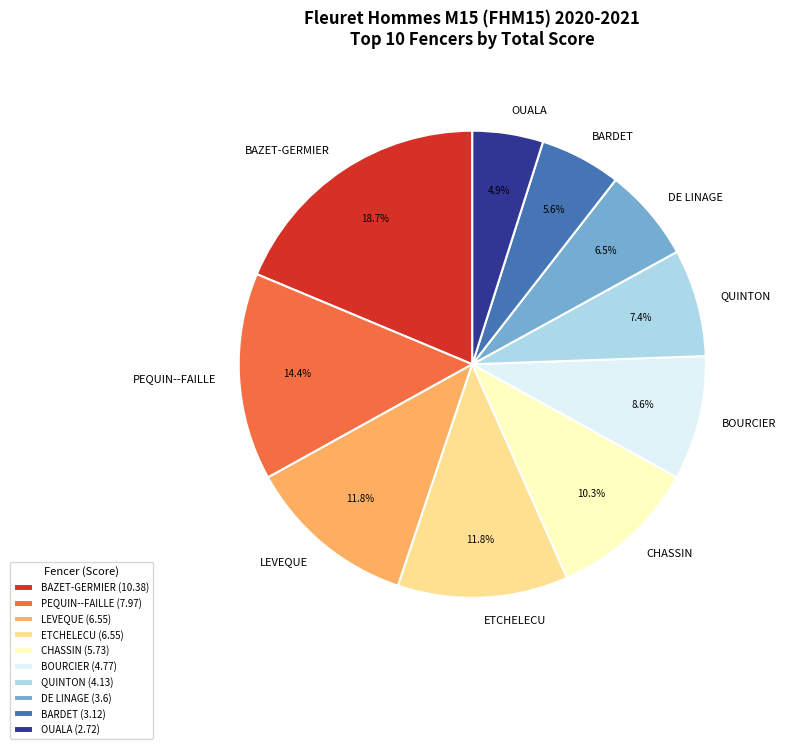

Does any single category account for the majority?

No